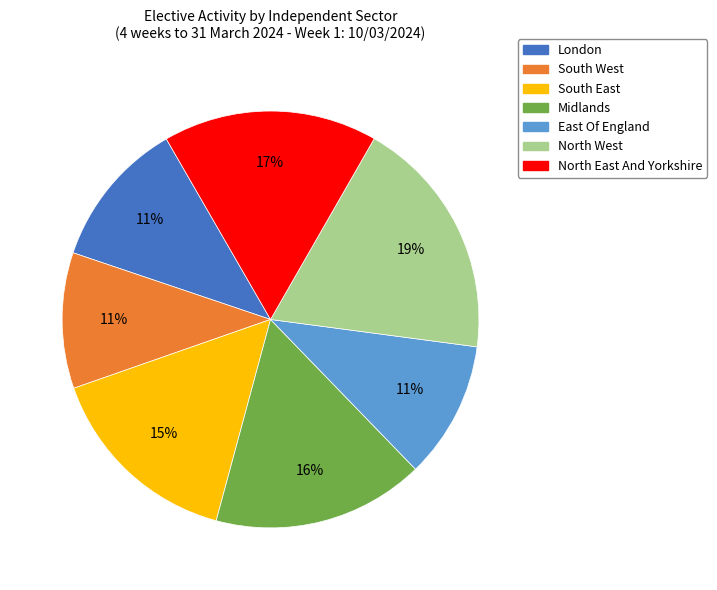

The North East And Yorkshire slice represents 26% of the pie. True or false?

False